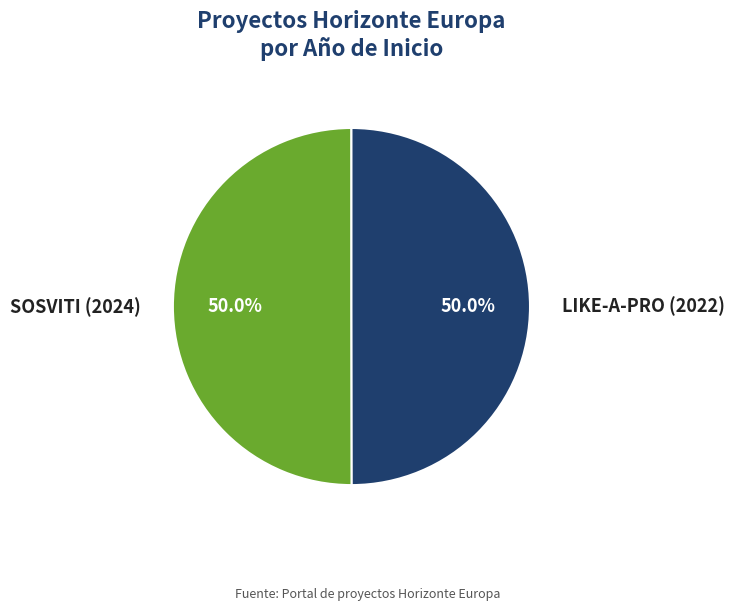

The SOSVITI (2024) slice represents 50% of the pie. True or false?

True